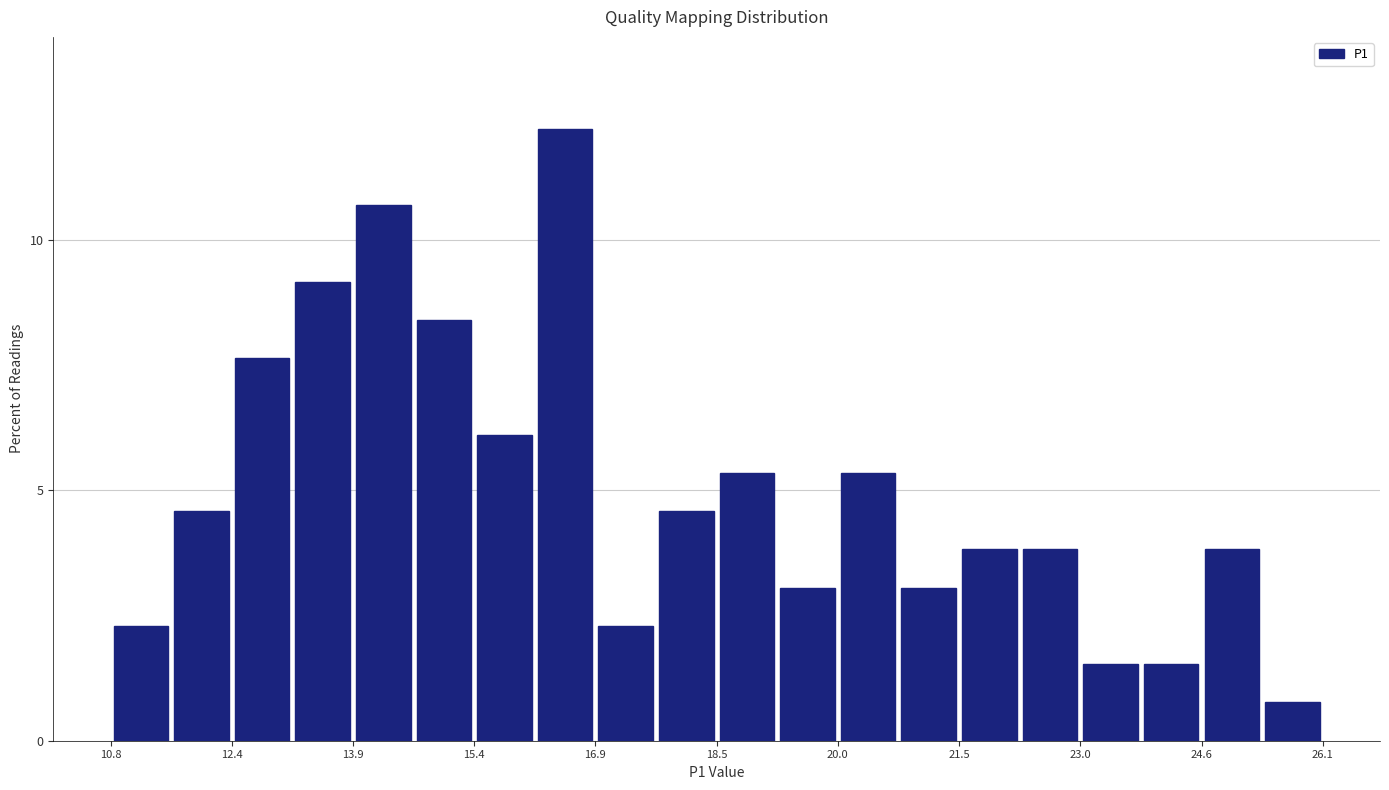

Around what value on the x-axis is the tallest bar? Give the approximate position of its centre, as read against the axis.

16.6